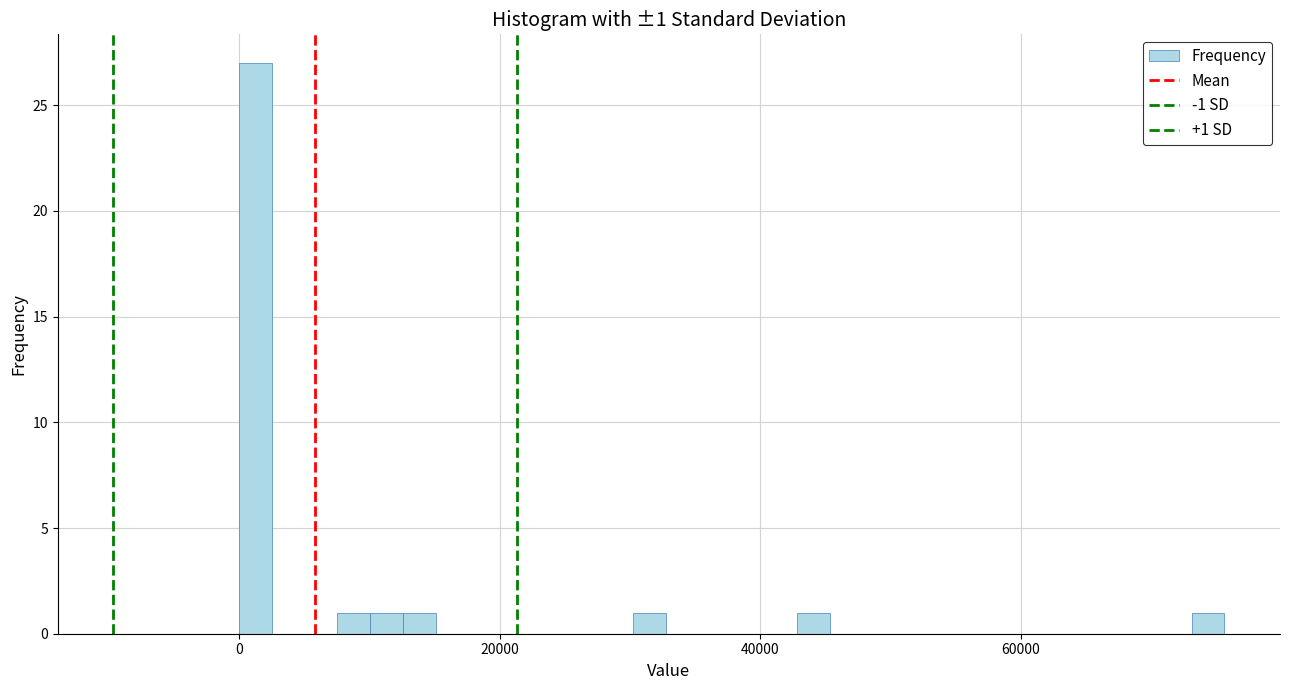

Read against the x-axis, roughly where is the centre of the tallest bar?

2000